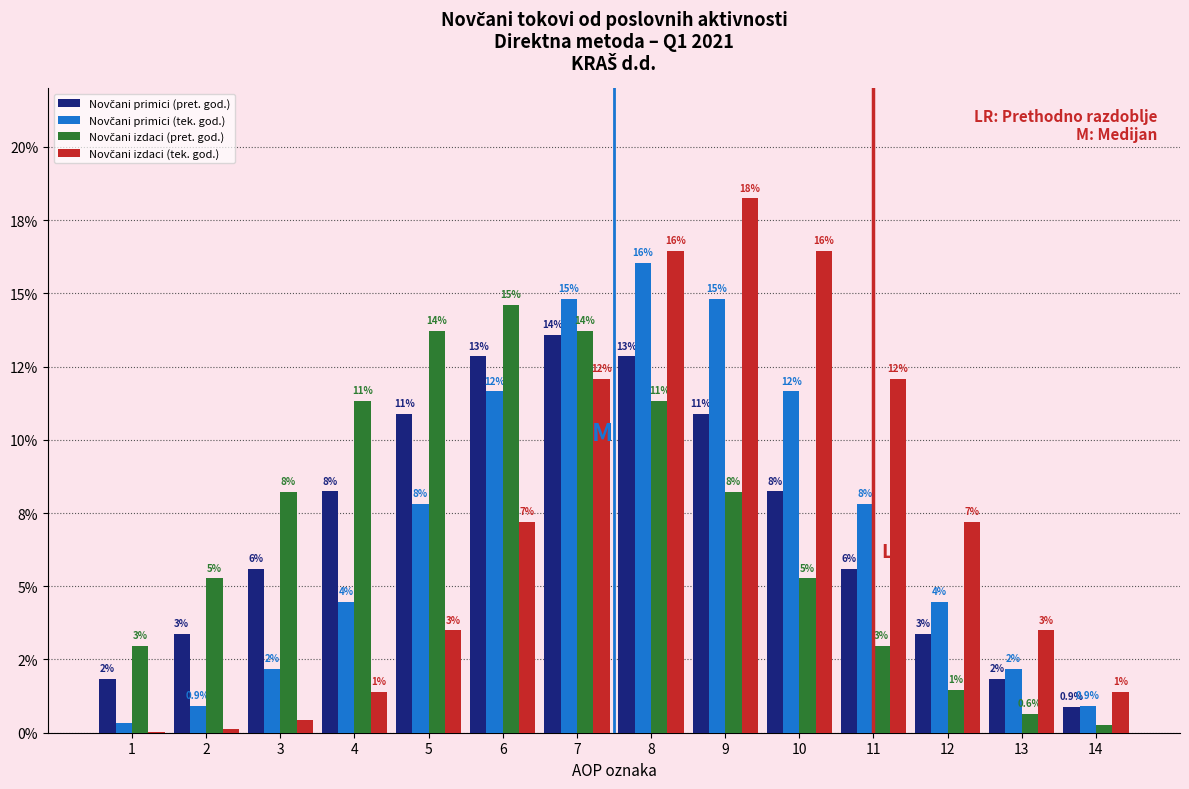

Does the chart contain stacked bars?

No